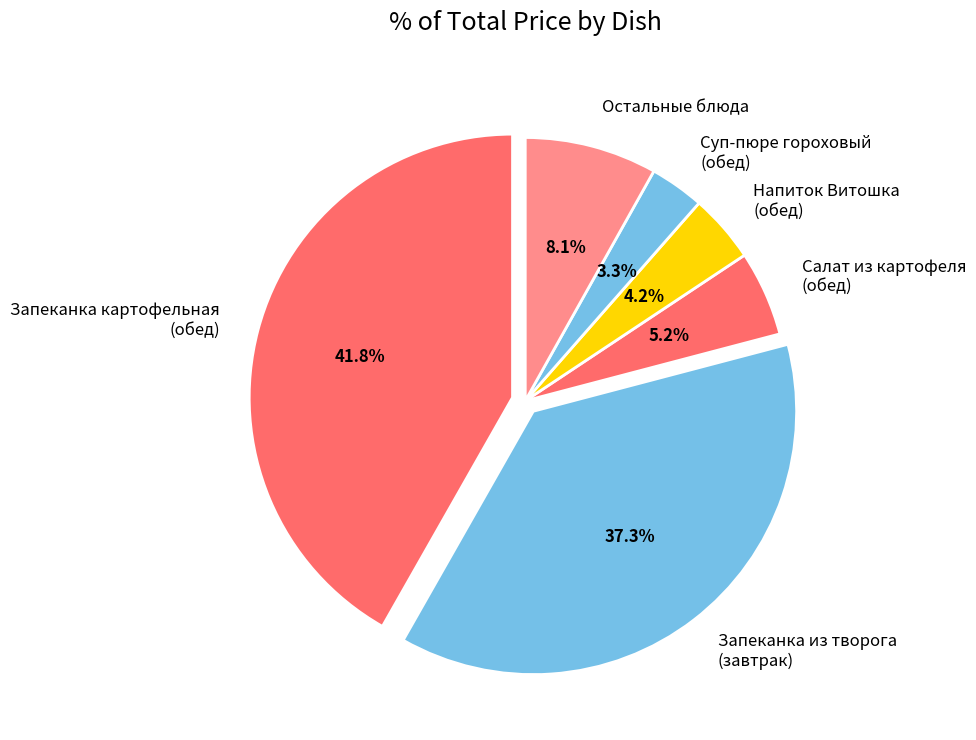

Which category has the smallest portion of the pie?

Суп-пюре гороховый (обед)